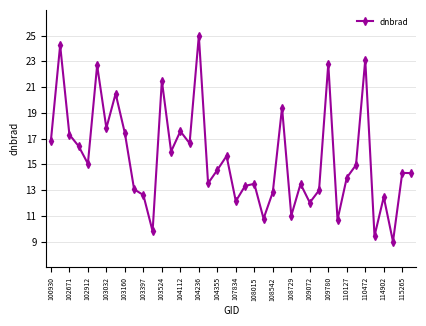

What is the sum of all values?

620.9